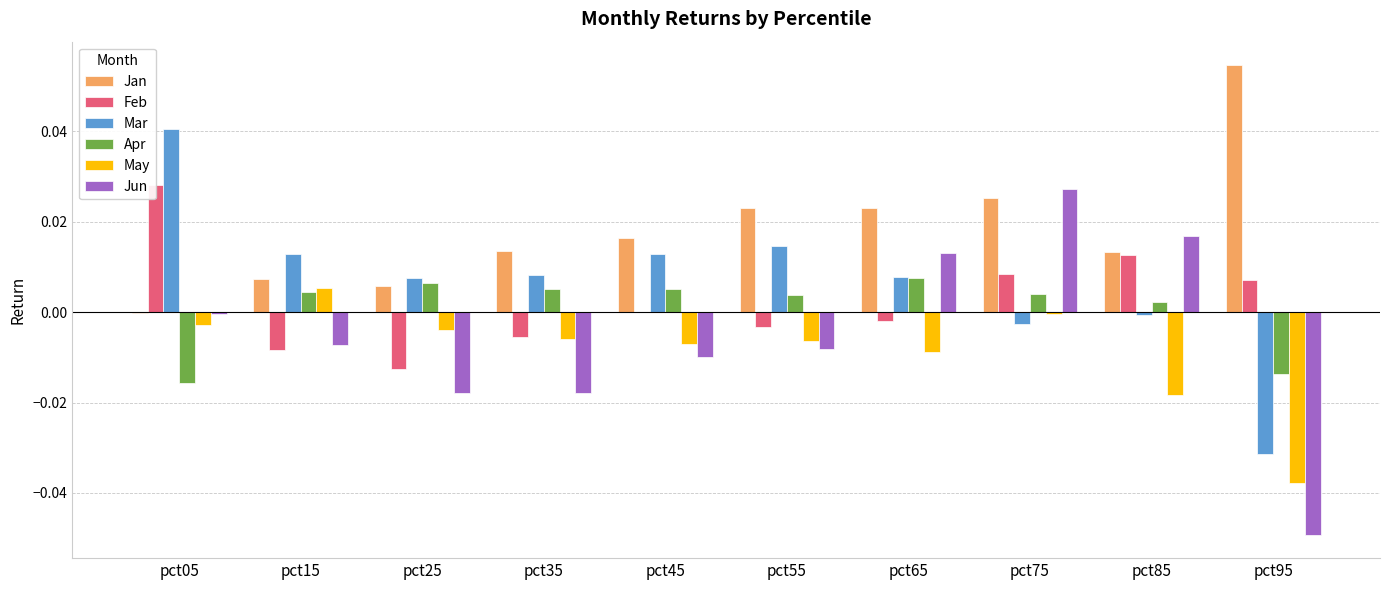

How many bars are there in total?

60